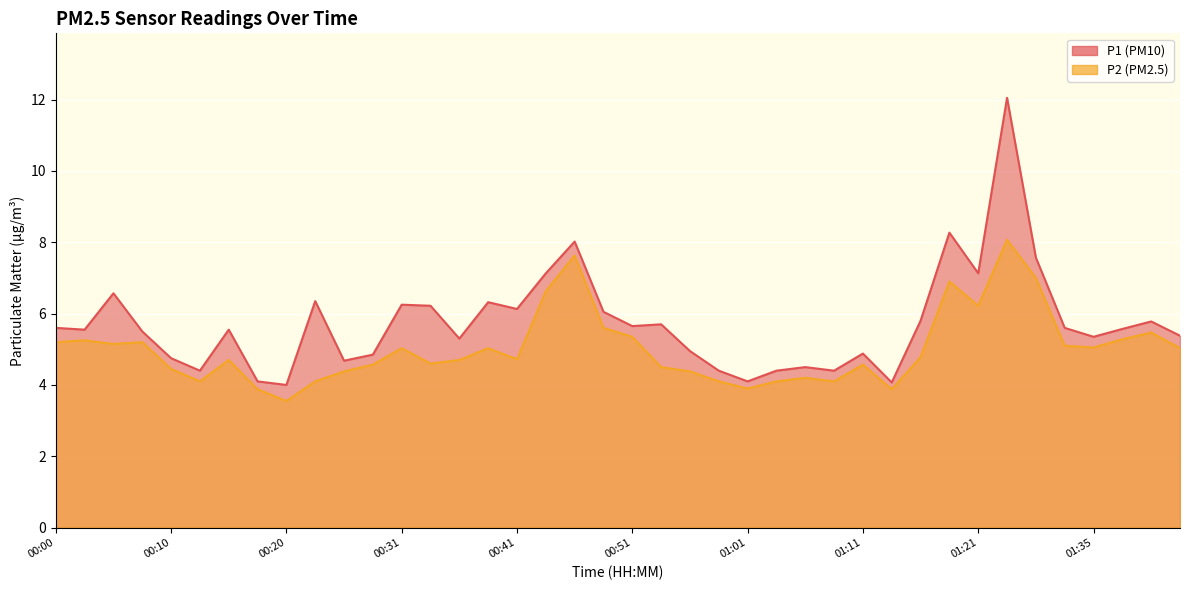

What is the difference between the highest and lowest values at 01:27?

0.6